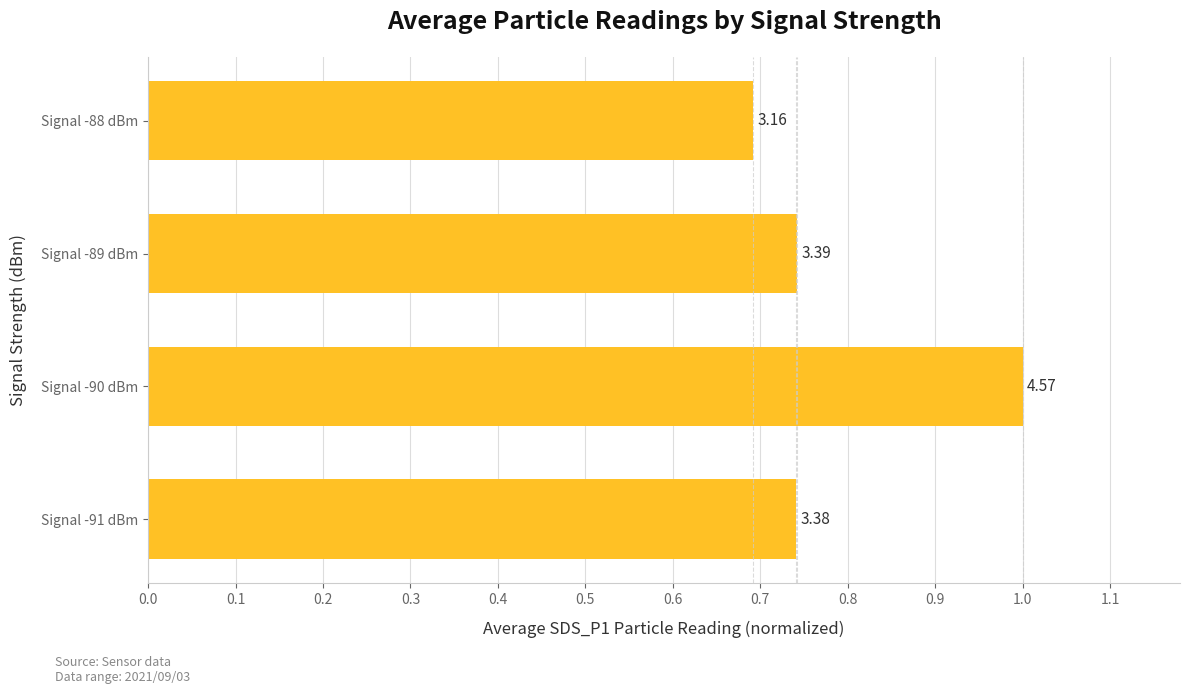

Are the bars grouped side by side (vs. stacked)?

No